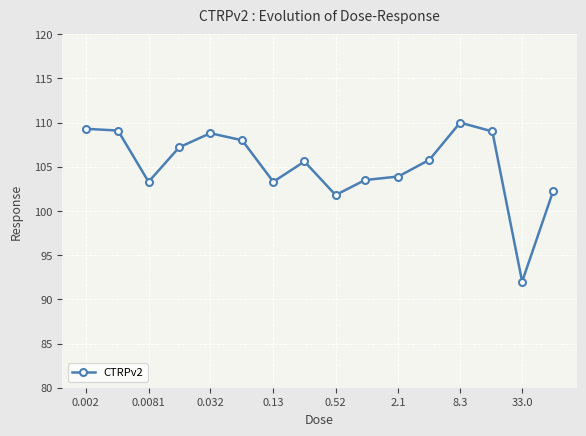

What is the value of the 11th point from the left?

103.9